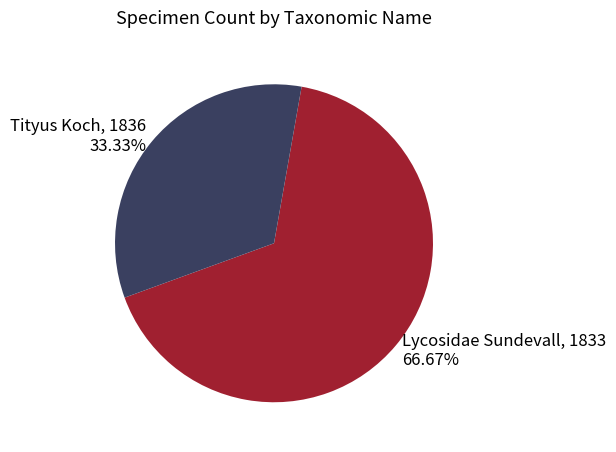

The Lycosidae Sundevall, 1833 slice represents 67% of the pie. True or false?

True